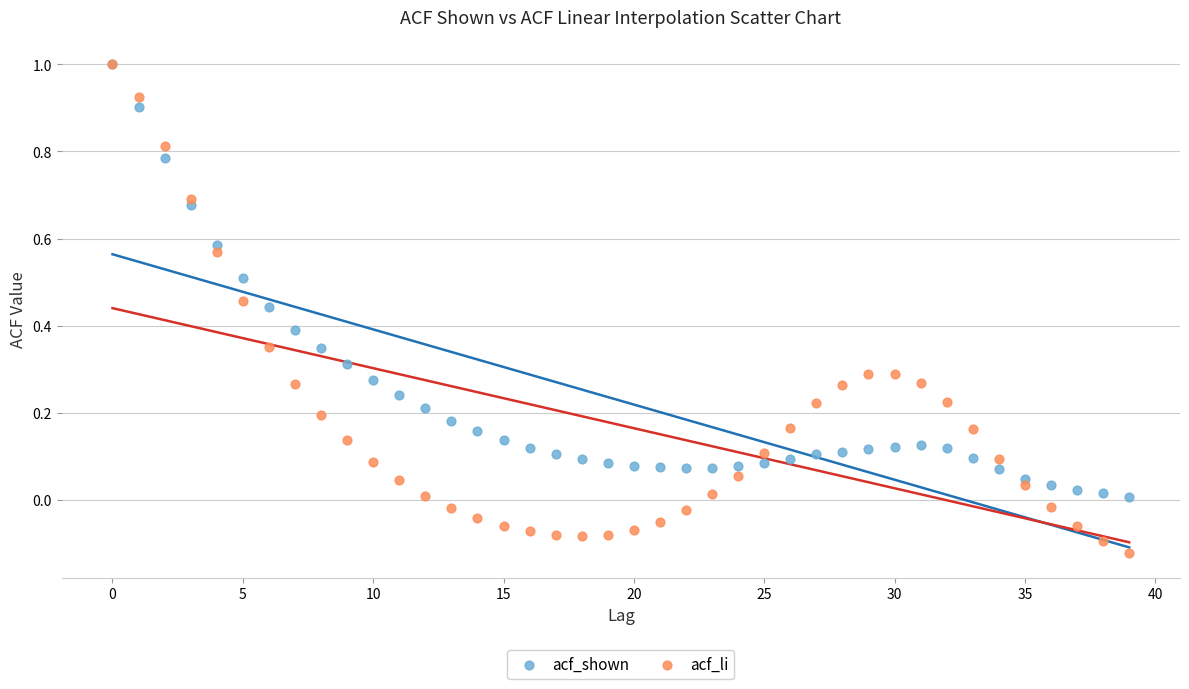

Which series has the largest Y range (max minus min)?

acf_li